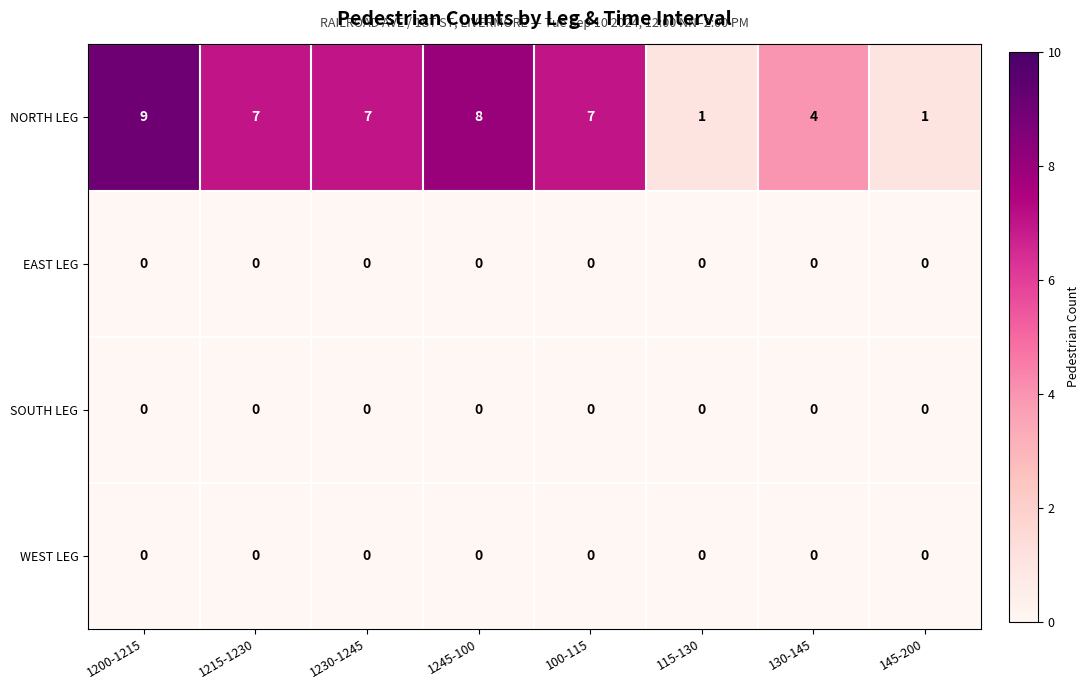

Is the value of SOUTH LEG at 115-130 greater than the value of NORTH LEG at 115-130?

No